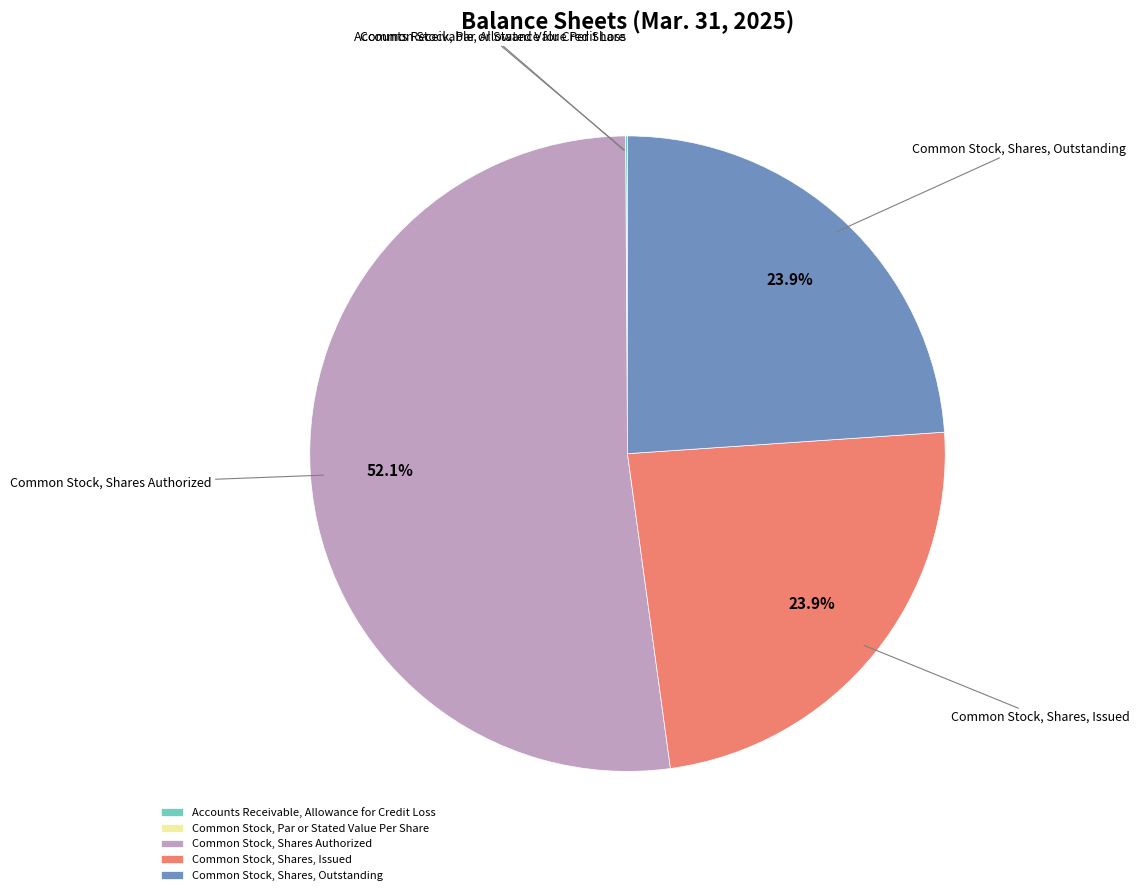

Which slice is the largest?

Common Stock, Shares Authorized